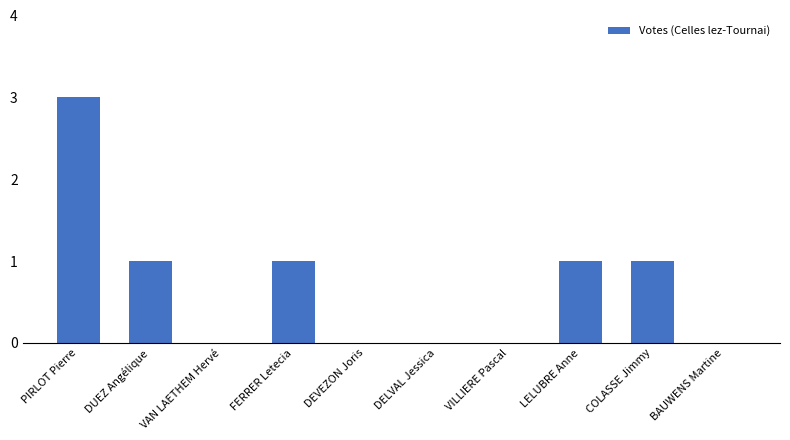

Which has a higher value, DEVEZON Joris or LELUBRE Anne?

LELUBRE Anne